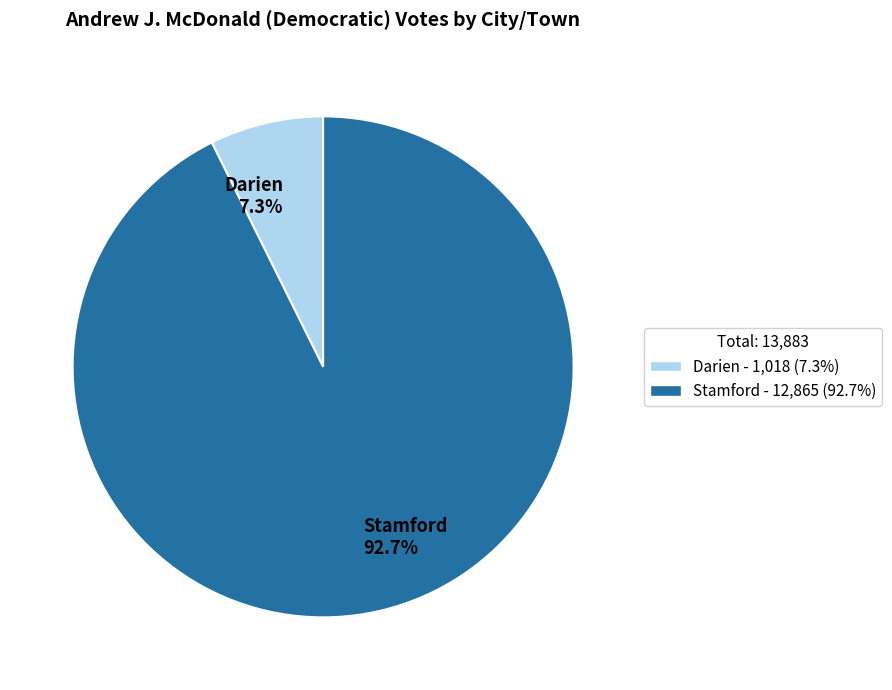

To the nearest percent, what is the average slice percentage?

50%